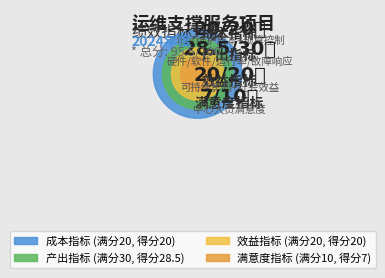

Does 可持续影响指标 represent more than half of the total?

No